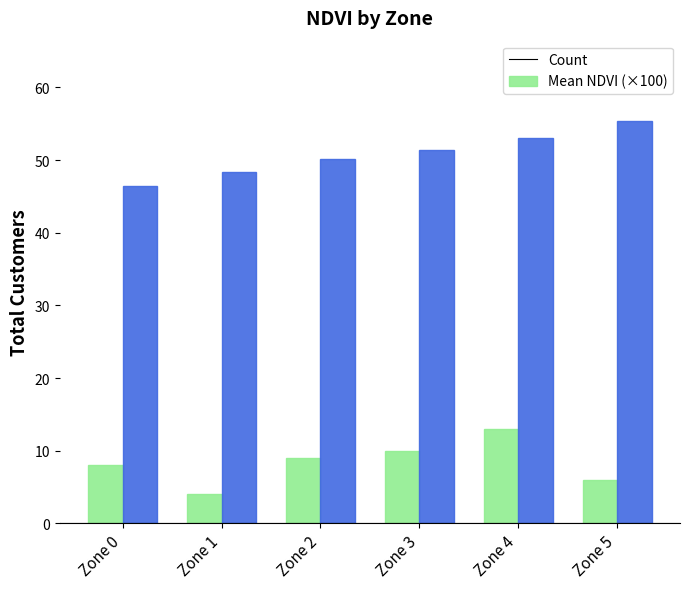

At which category is the sum across all series the highest?

Zone 4